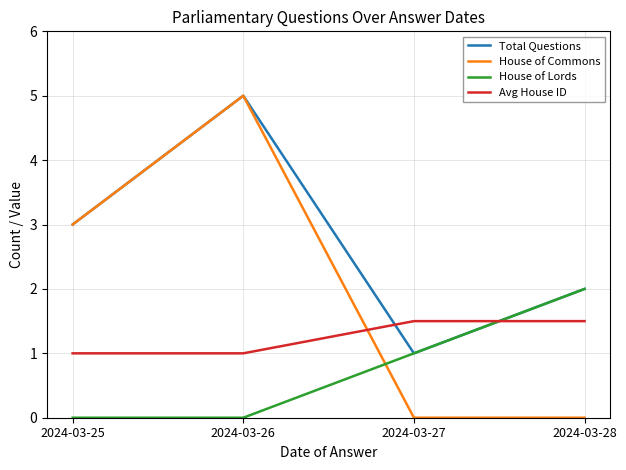

At which label is Total Questions closest to 3?

2024-03-25